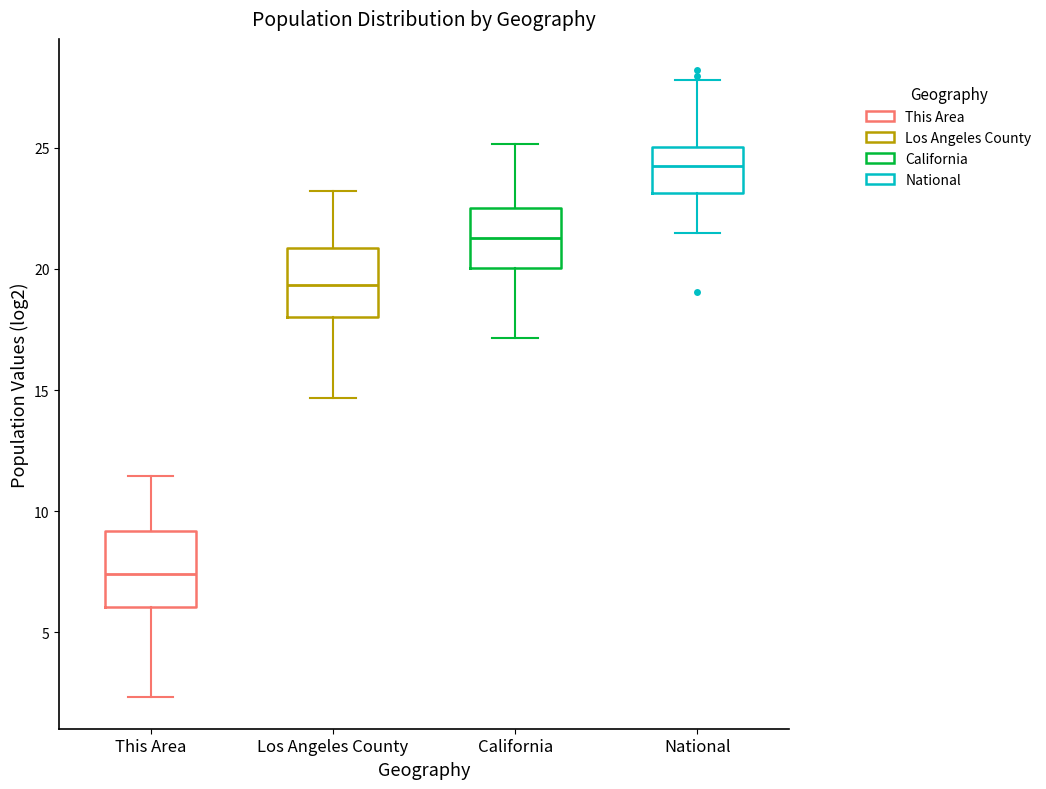

Which box has the highest median line?

National